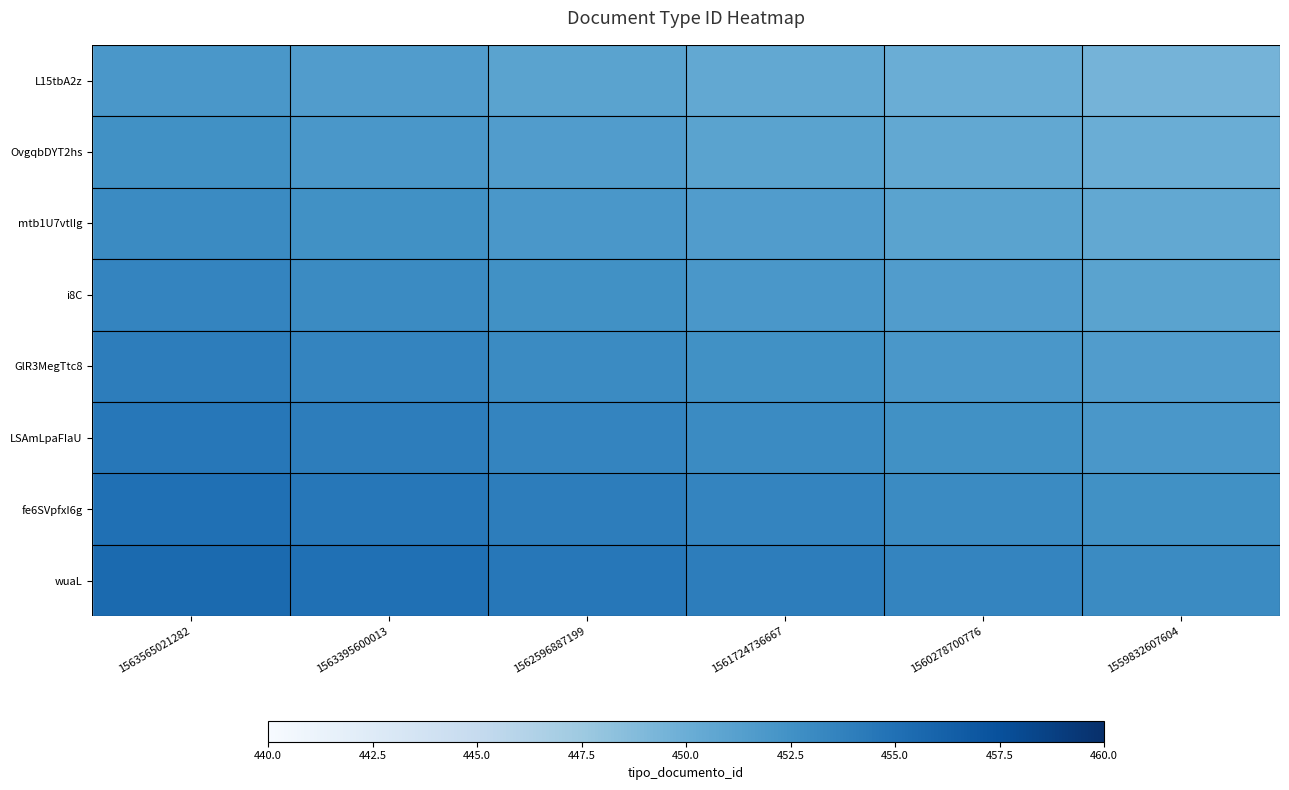

Reading left to right, transcribe all the data shown in this chart.

L15tbA2z: 1563565021282=452.0	1563395600013=451.5	1562596887199=451.0	1561724736667=450.5	1560278700776=450.0	1559832607604=449.5
OvgqbDYT2hs: 1563565021282=452.5	1563395600013=452.0	1562596887199=451.5	1561724736667=451.0	1560278700776=450.5	1559832607604=450.0
mtb1U7vtlIg: 1563565021282=453.0	1563395600013=452.5	1562596887199=452.0	1561724736667=451.5	1560278700776=451.0	1559832607604=450.5
i8C: 1563565021282=453.5	1563395600013=453.0	1562596887199=452.5	1561724736667=452.0	1560278700776=451.5	1559832607604=451.0
GlR3MegTtc8: 1563565021282=454.0	1563395600013=453.5	1562596887199=453.0	1561724736667=452.5	1560278700776=452.0	1559832607604=451.5
LSAmLpaFIaU: 1563565021282=454.5	1563395600013=454.0	1562596887199=453.5	1561724736667=453.0	1560278700776=452.5	1559832607604=452.0
fe6SVpfxI6g: 1563565021282=455.0	1563395600013=454.5	1562596887199=454.0	1561724736667=453.5	1560278700776=453.0	1559832607604=452.5
wuaL: 1563565021282=455.5	1563395600013=455.0	1562596887199=454.5	1561724736667=454.0	1560278700776=453.5	1559832607604=453.0